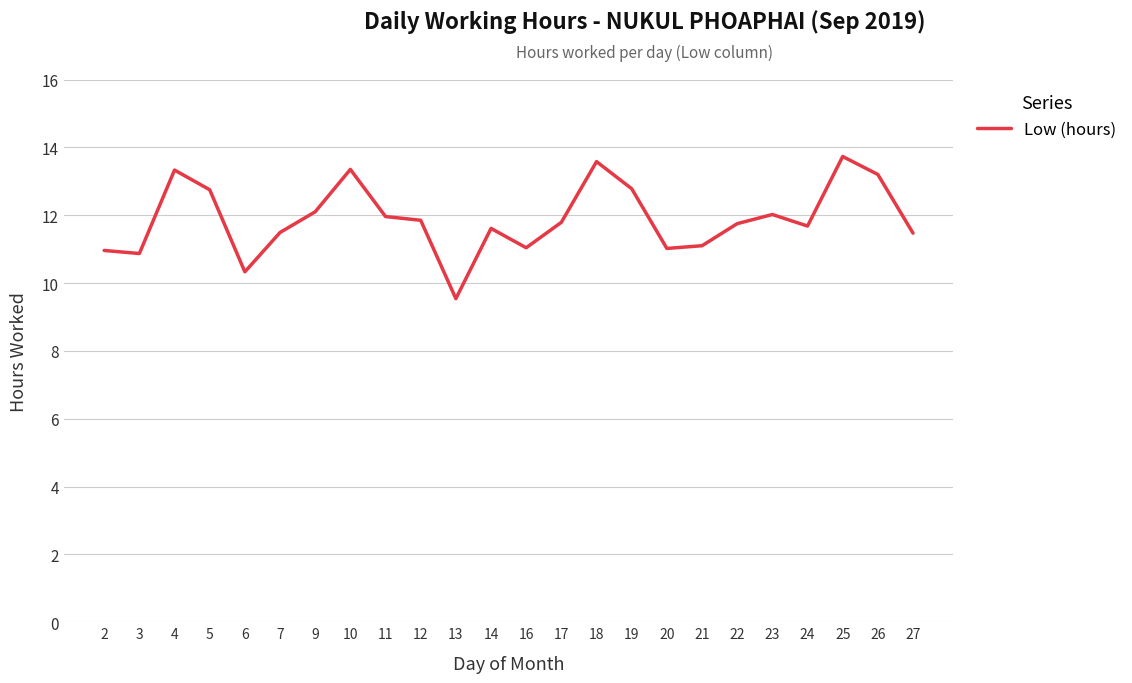

What is the difference between the maximum and minimum values?

4.2